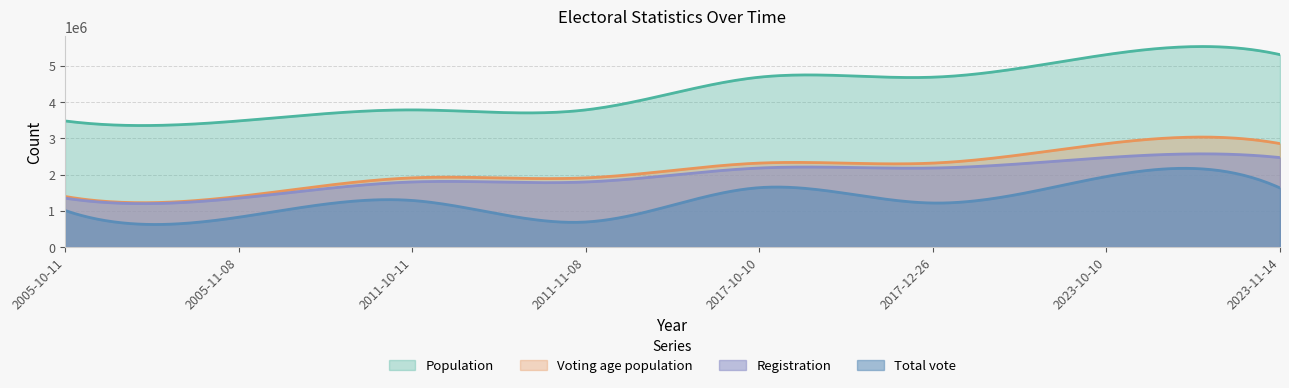

Is the value of Total vote at 2023-11-14 greater than the value of Registration at 2005-11-08?

Yes